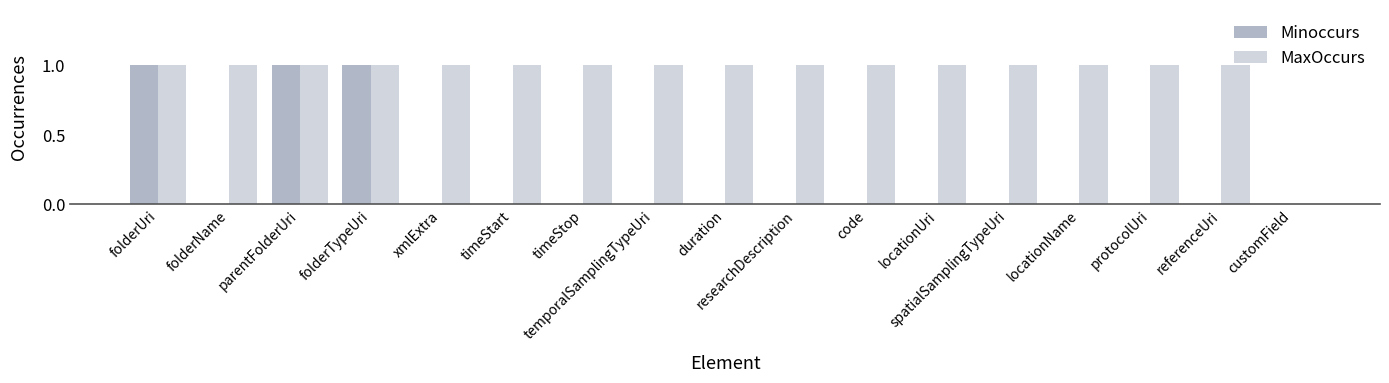

Is the value of Minoccurs at duration greater than the value of MaxOccurs at referenceUri?

No